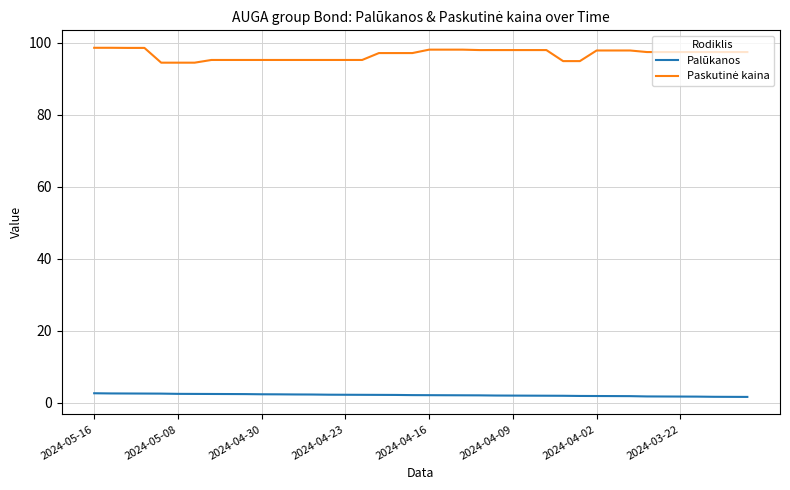

What is the maximum value for Palūkanos?

2.6